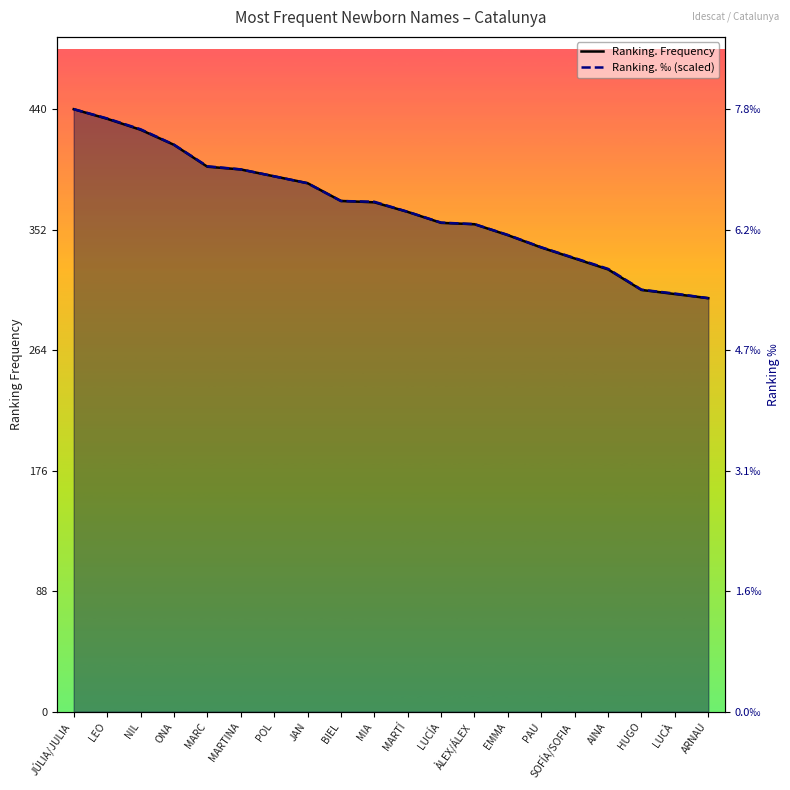

Between LUCÍA and AINA, which series saw the biggest shift?

Ranking. Frequency